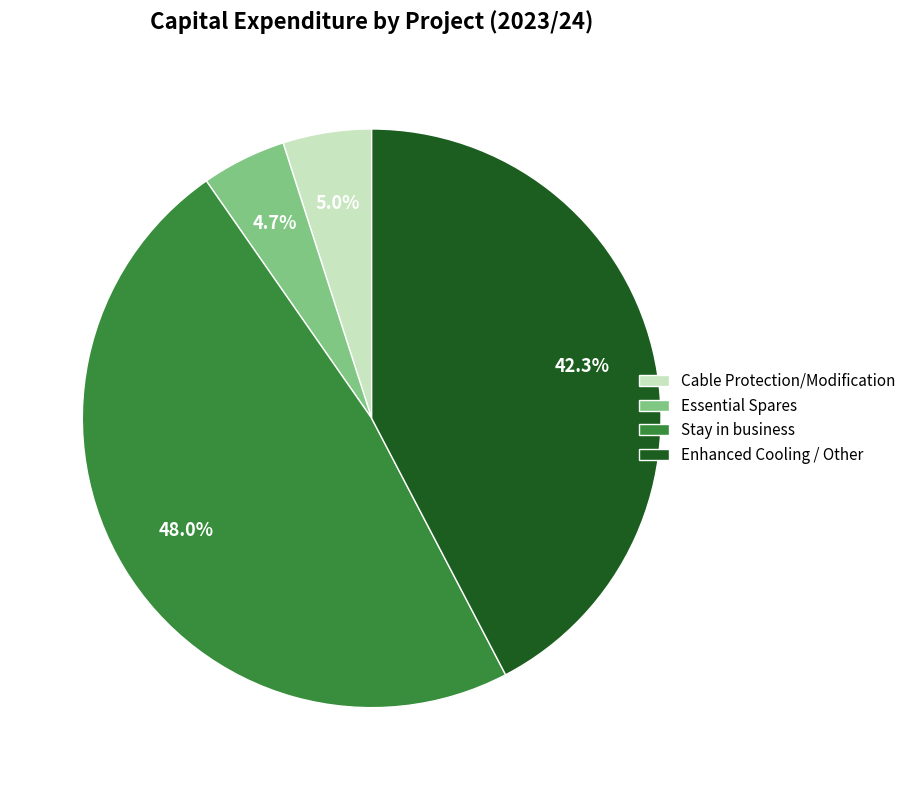

Which category has the biggest portion of the pie?

Stay in business